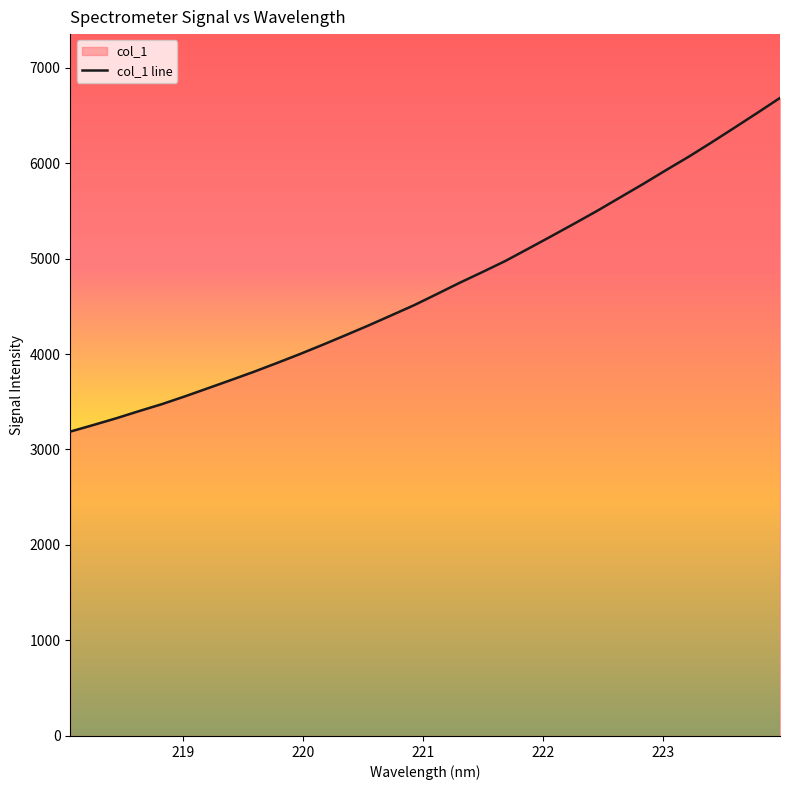

Is it true that the value at 221.4993 is 7603.3?

False